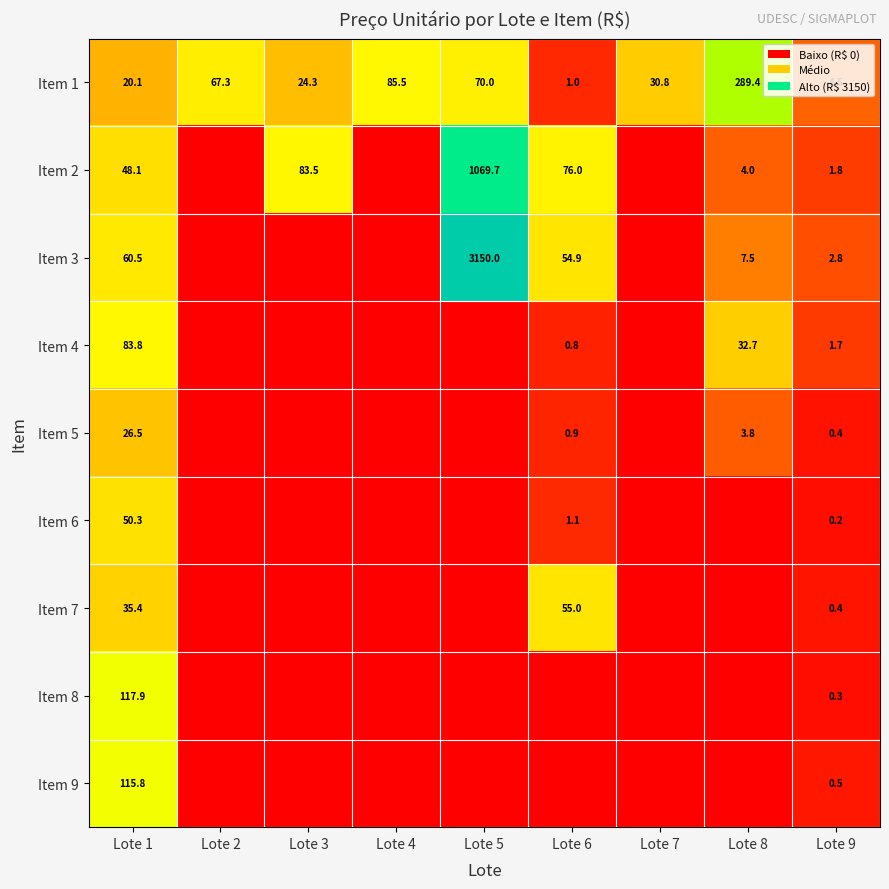

True or false: Item 1 has a value of 289.4 at Lote 8.

True